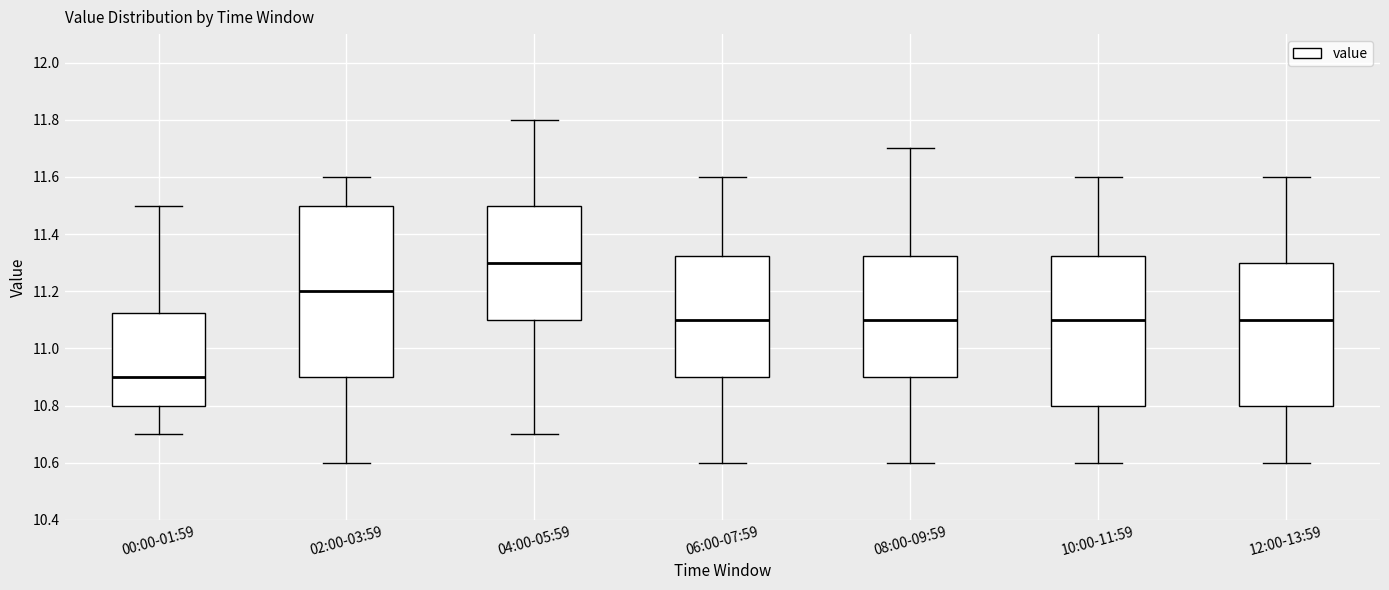

Reading left to right, transcribe this box plot: for each box, give where its median line is, the range the box spans, and where its two whiskers end, as read against the y-axis. The values are not printed on the chart, so give them approximately, as read against the axis.

00:00-01:59: median 10.90, box 10.80 to 11.12, whiskers 10.70 to 11.50
02:00-03:59: median 11.20, box 10.90 to 11.50, whiskers 10.60 to 11.60
04:00-05:59: median 11.30, box 11.10 to 11.50, whiskers 10.70 to 11.80
06:00-07:59: median 11.10, box 10.90 to 11.32, whiskers 10.60 to 11.60
08:00-09:59: median 11.10, box 10.90 to 11.32, whiskers 10.60 to 11.70
10:00-11:59: median 11.10, box 10.80 to 11.32, whiskers 10.60 to 11.60
12:00-13:59: median 11.10, box 10.80 to 11.30, whiskers 10.60 to 11.60